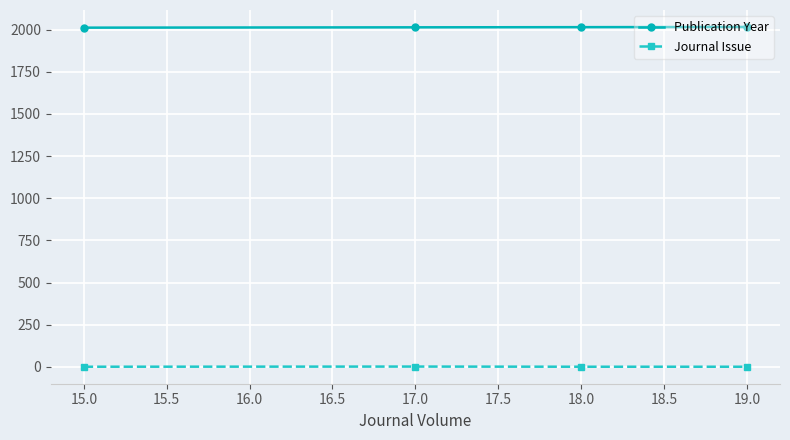

True or false: Publication Year and Journal Issue cross at least once.

False